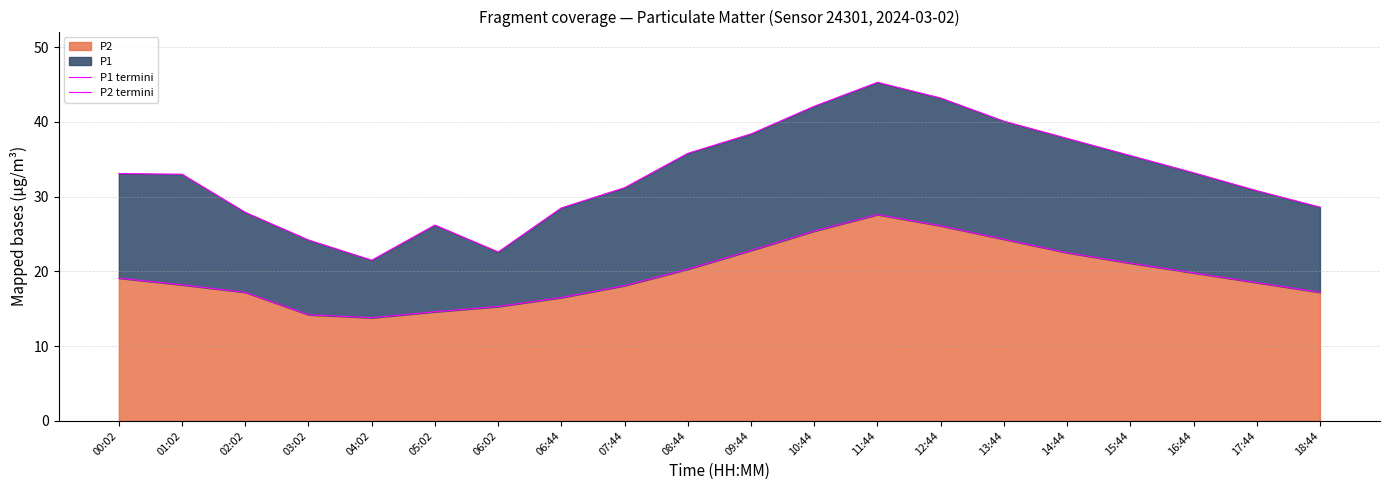

At which label is P1 termini closest to 33?

01:02